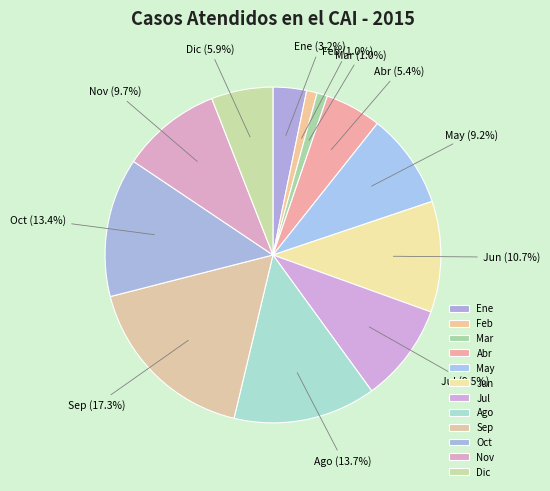

What portion of the pie excludes Dic?

94.1%